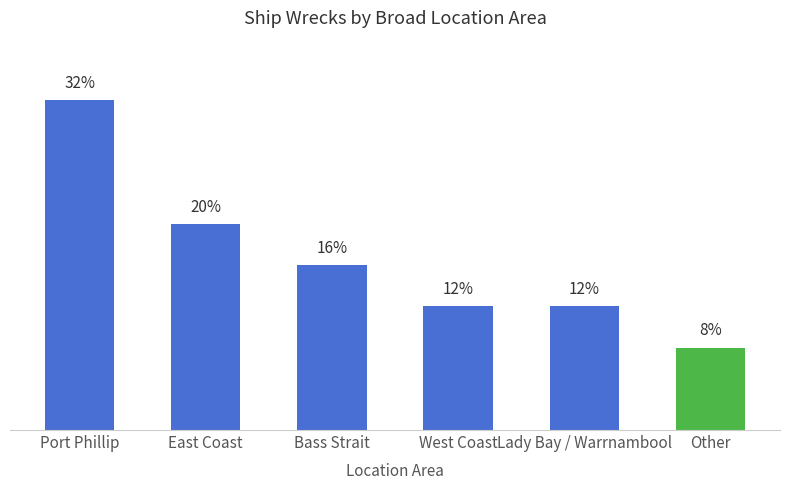

What is the label of the 5th bar from the right?

East Coast